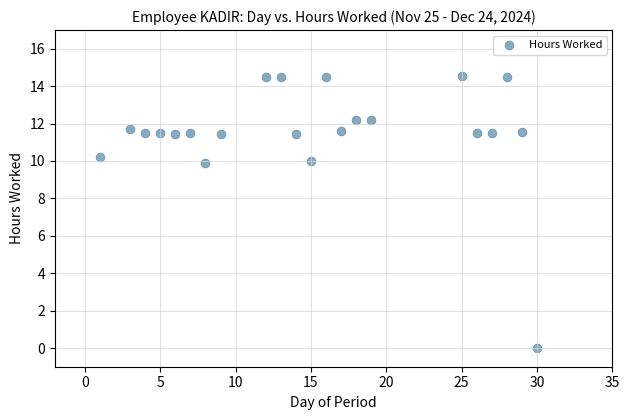

What is the range of X values (max minus min)?

29.0